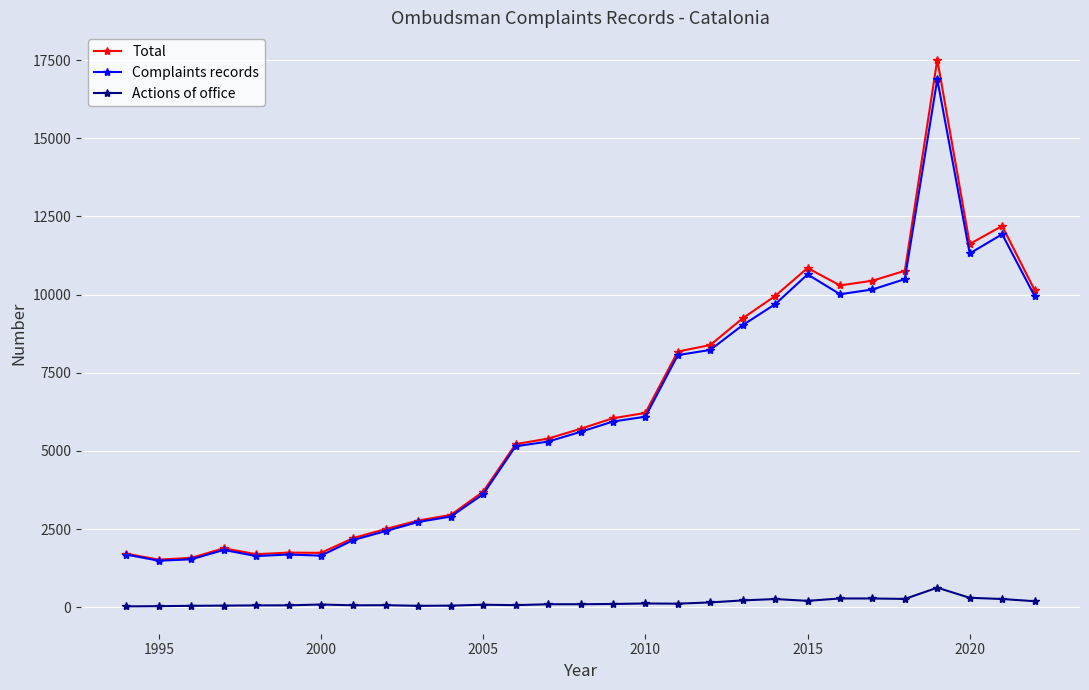

Which series has the widest spread of values?

Total